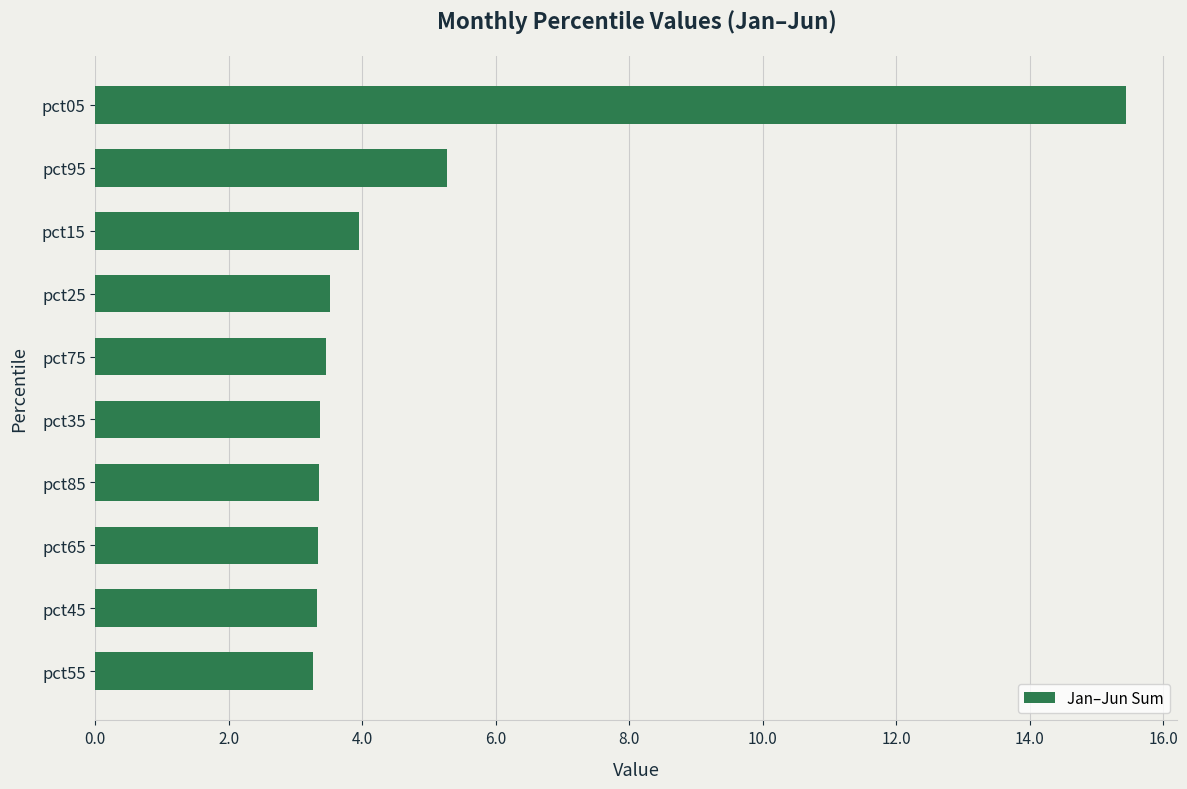

What is the difference between the maximum and minimum values?

12.2